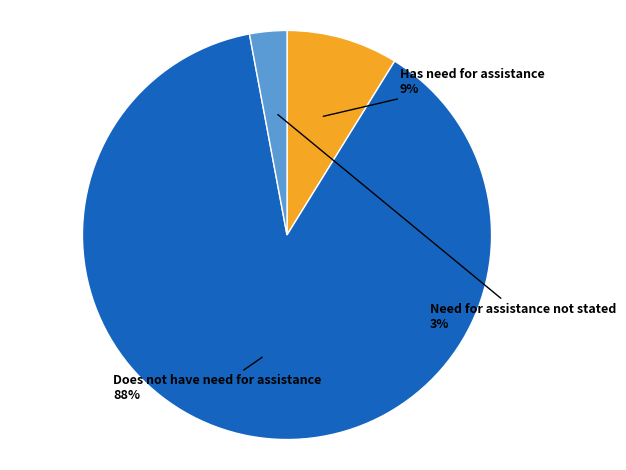

Count the number of slices in the pie.

3